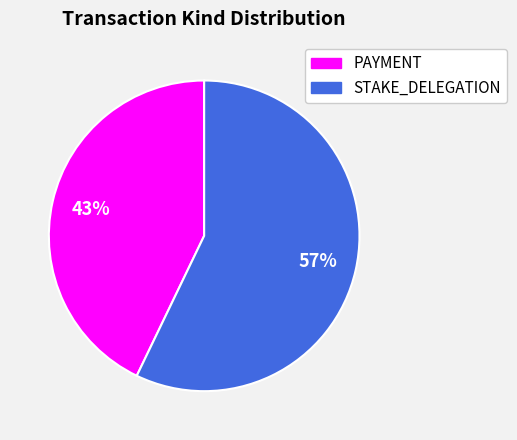

To the nearest percent, what portion does STAKE_DELEGATION represent?

57%